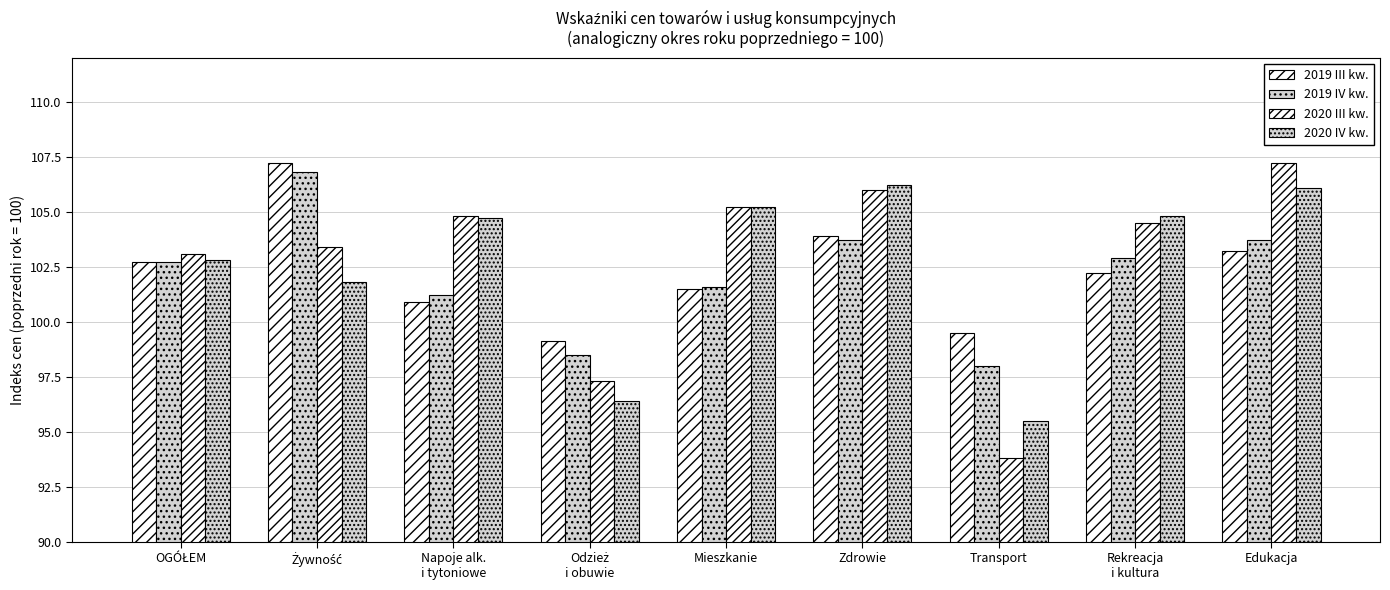

How many bars are there in total?

36